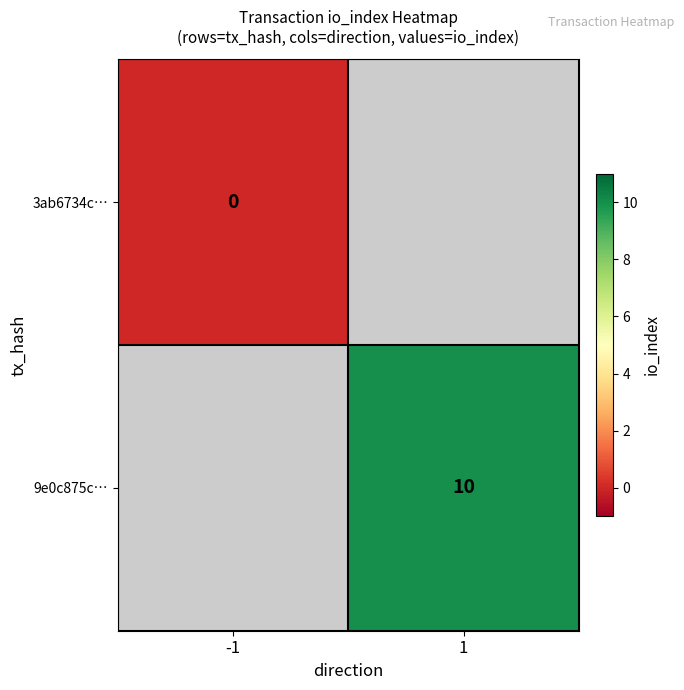

Is the value of 3ab6734c… at -1 greater than the value of 9e0c875c… at 1?

No